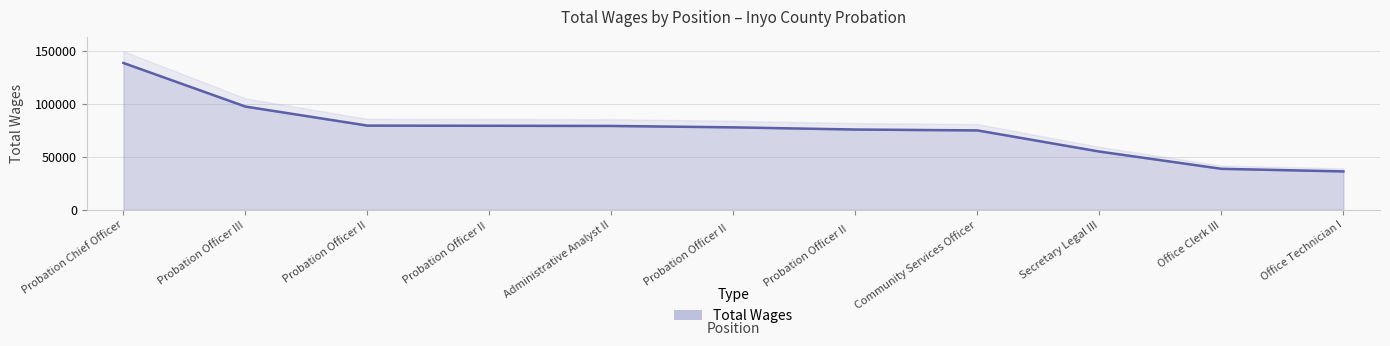

What is the sum of the values at Probation Chief Officer and Probation Officer III?

235977